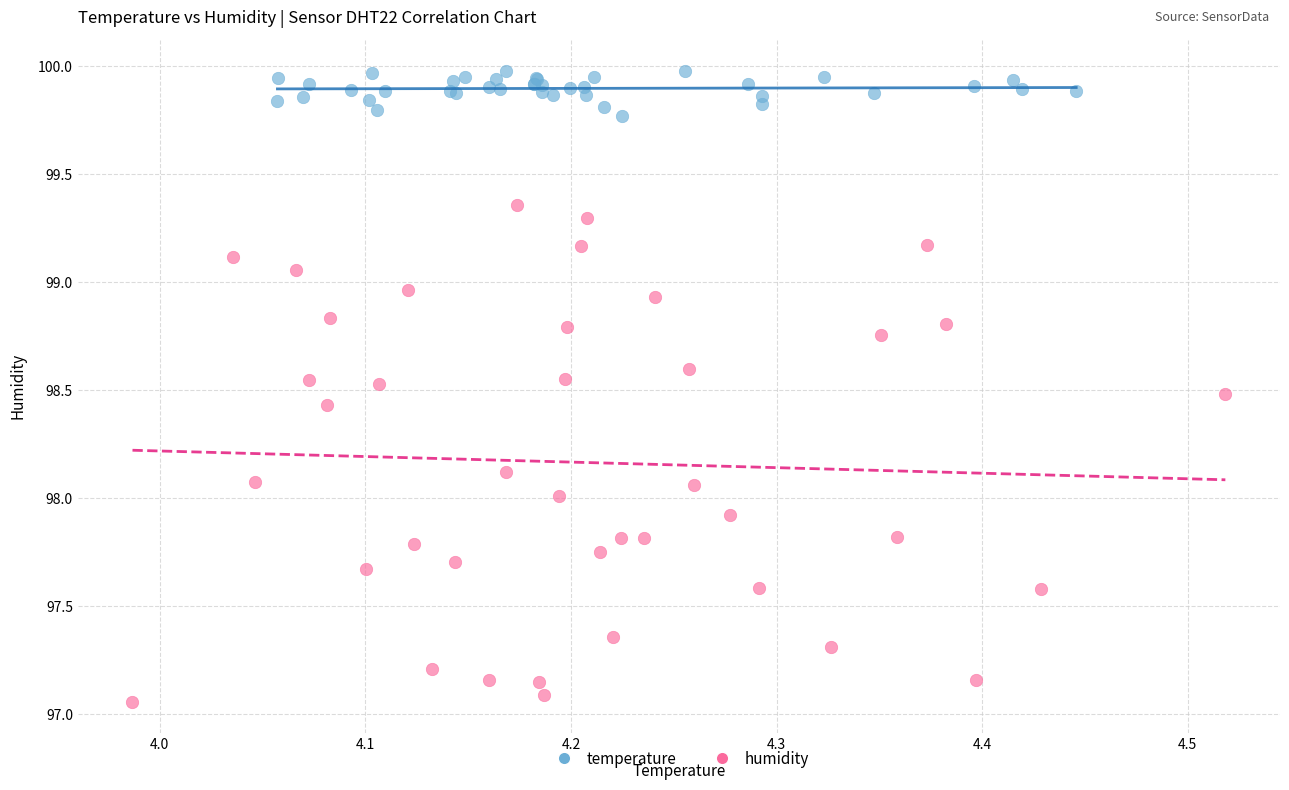

Which series has the widest spread of Y values?

humidity